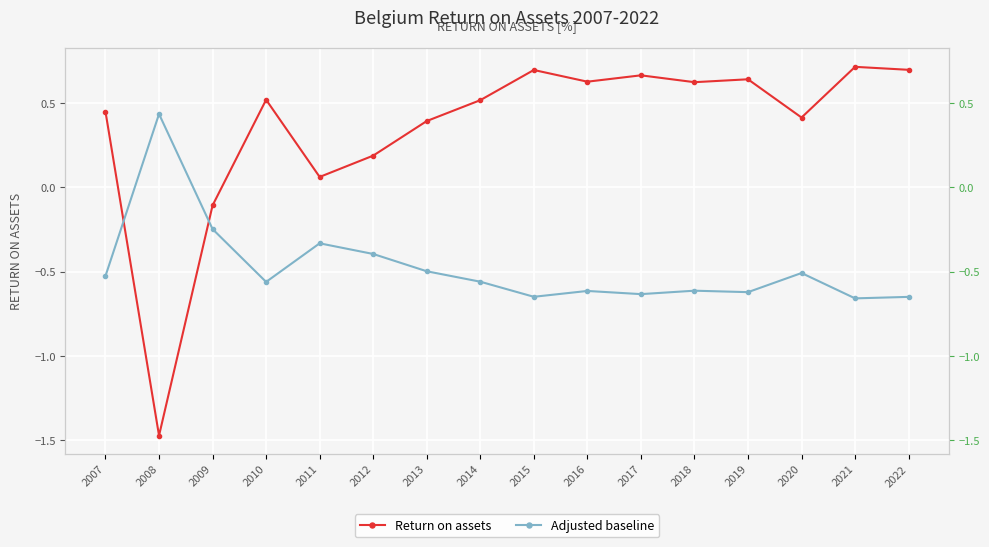

How many values in the Return on assets series exceed 0?

14